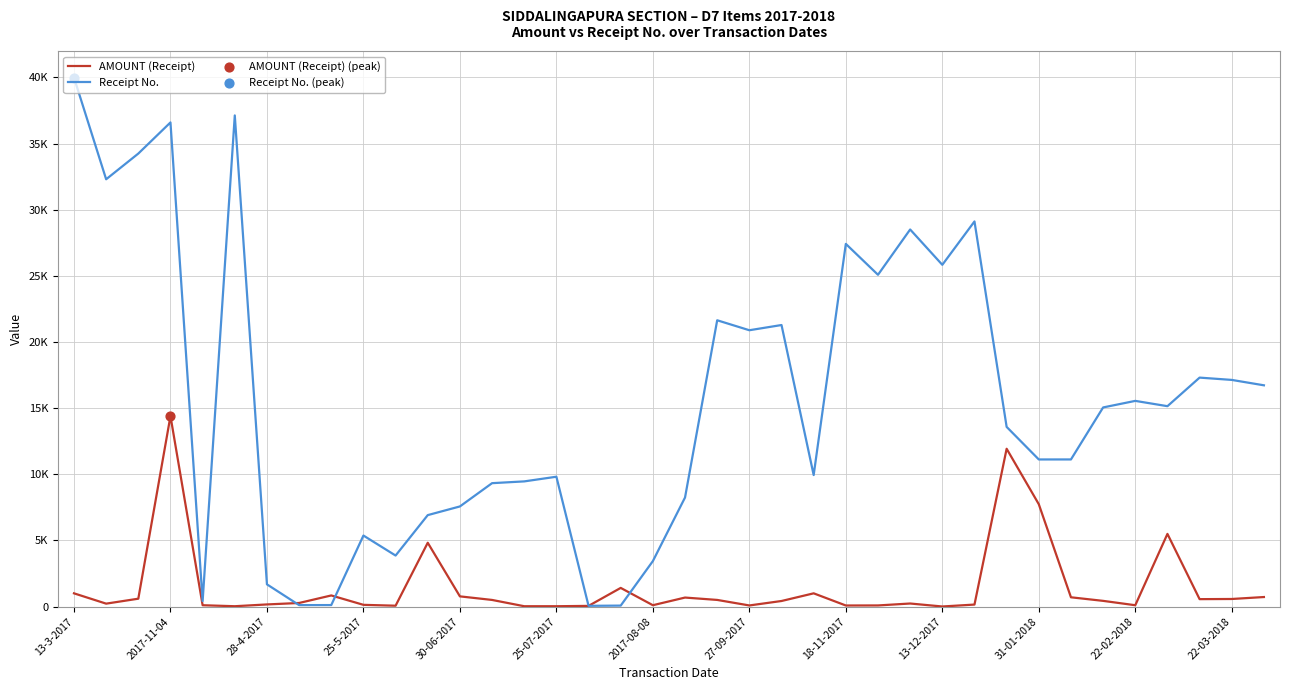

Which series has the largest total across all categories?

Receipt No.